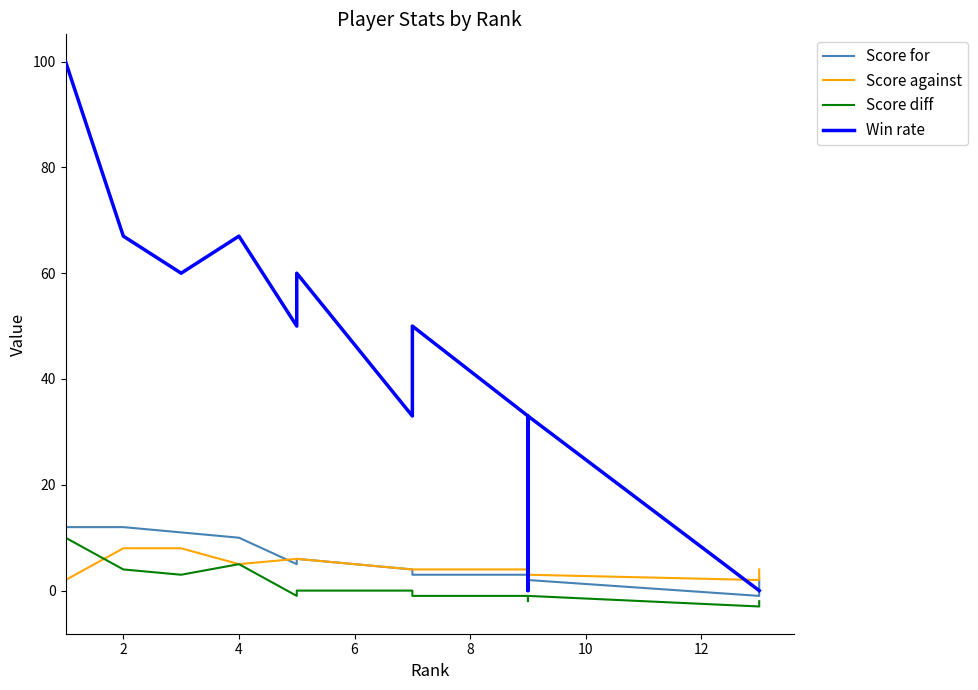

Which series has the largest range (max minus min)?

Win rate